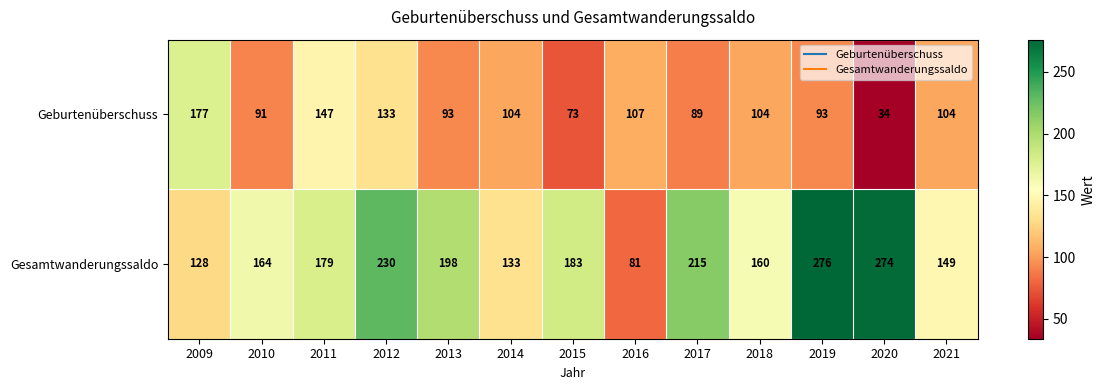

The Geburtenüberschuss series shows 46 at 2019. True or false?

False